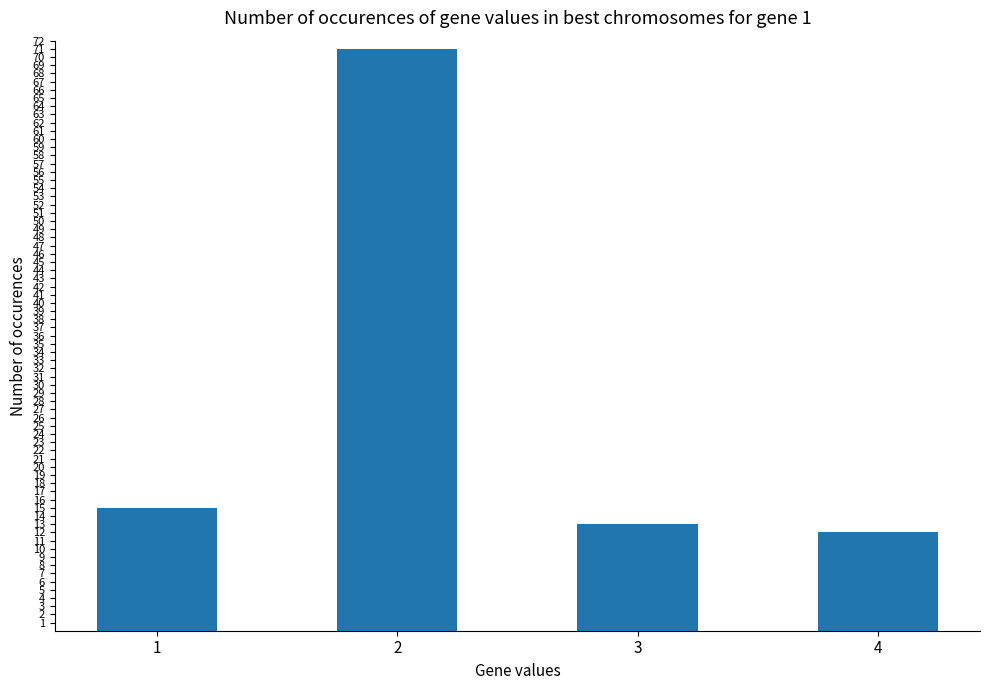

What is the sum of the values at 4 and 1?

27